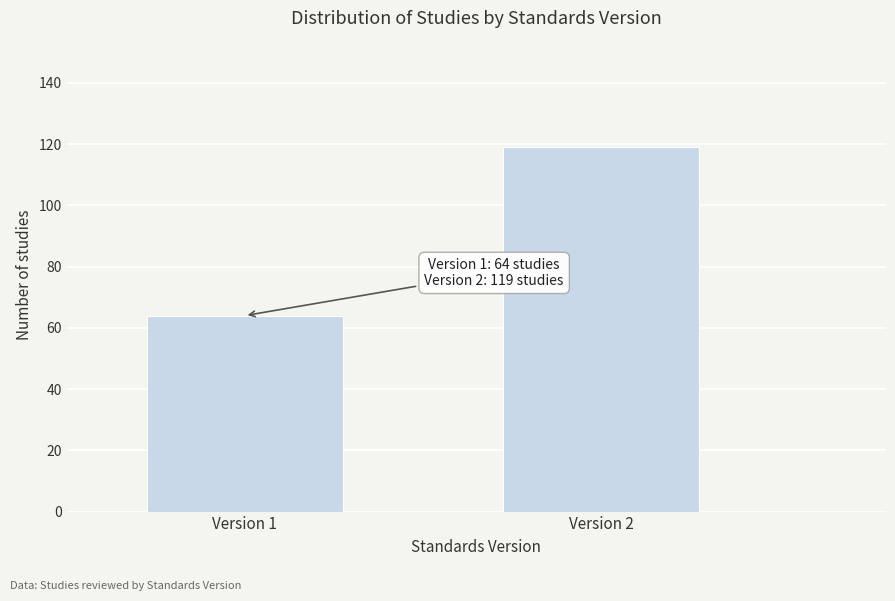

Reading left to right, extract all data points from this chart.

Version 1=64	Version 2=119